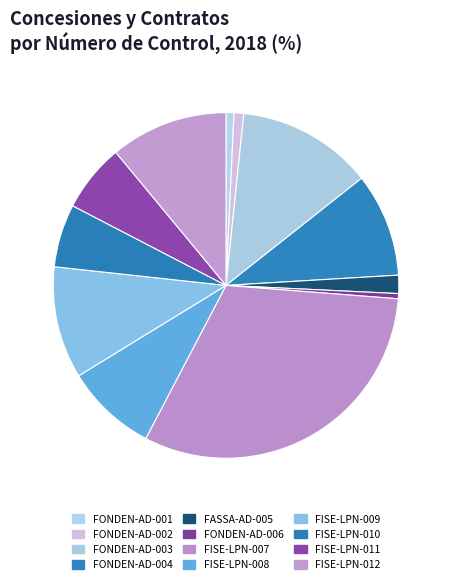

To the nearest percent, what is the average slice percentage?

8%